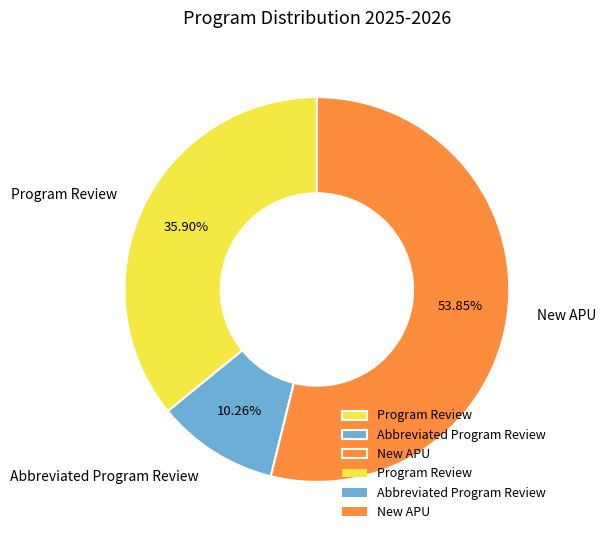

Is there any slice that represents more than half of the pie?

Yes